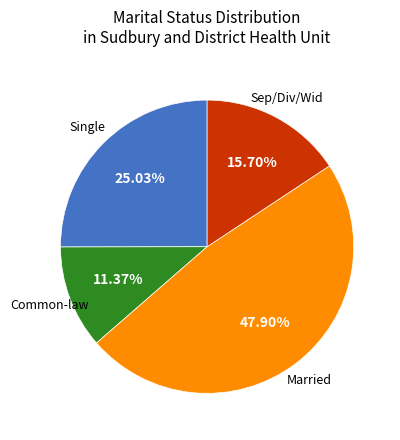

Does any single category account for the majority?

No